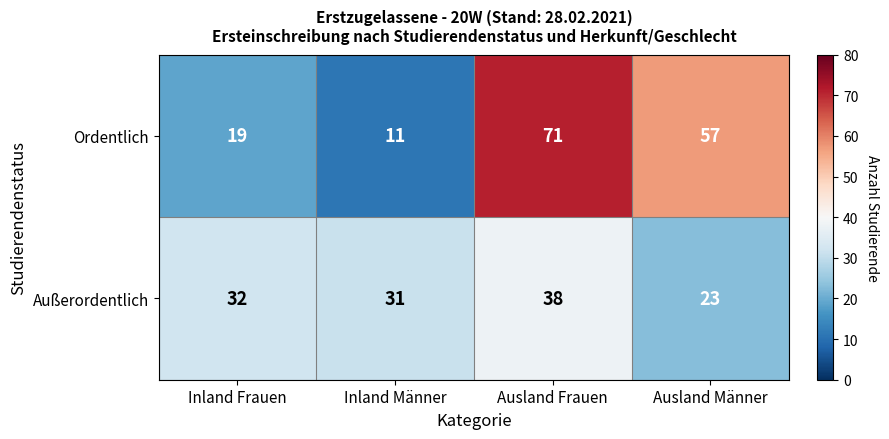

What is the average value of the Außerordentlich series?

31